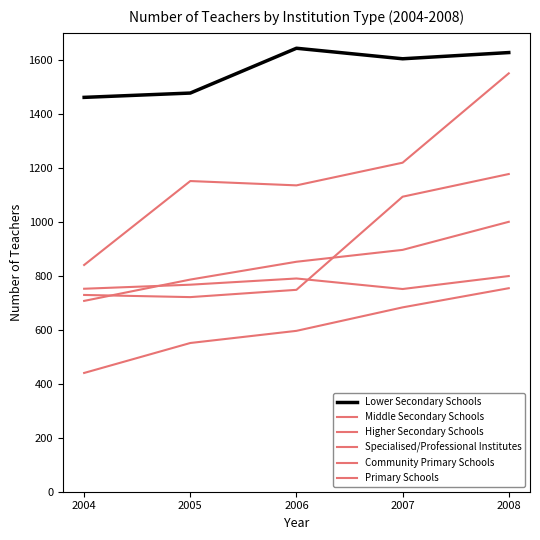

What is the value of the Community Primary Schools point at the 1st from the left?

707